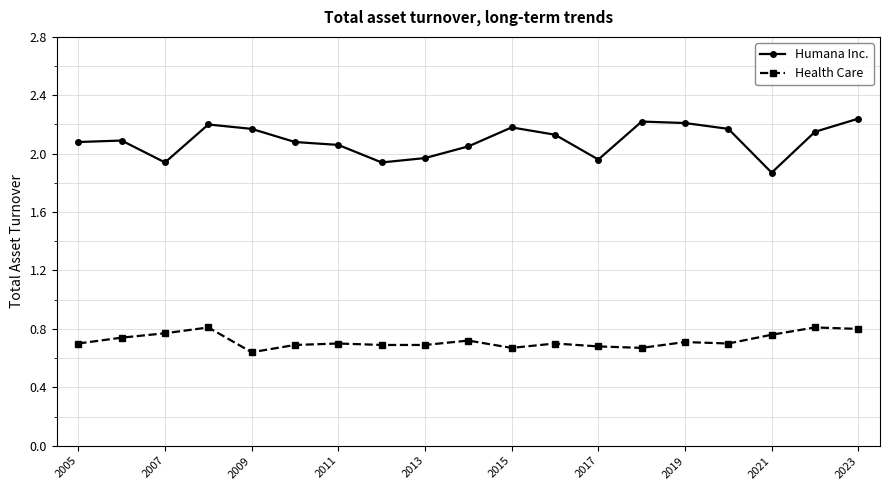

Count the Health Care values in the range 0 to 1.

19